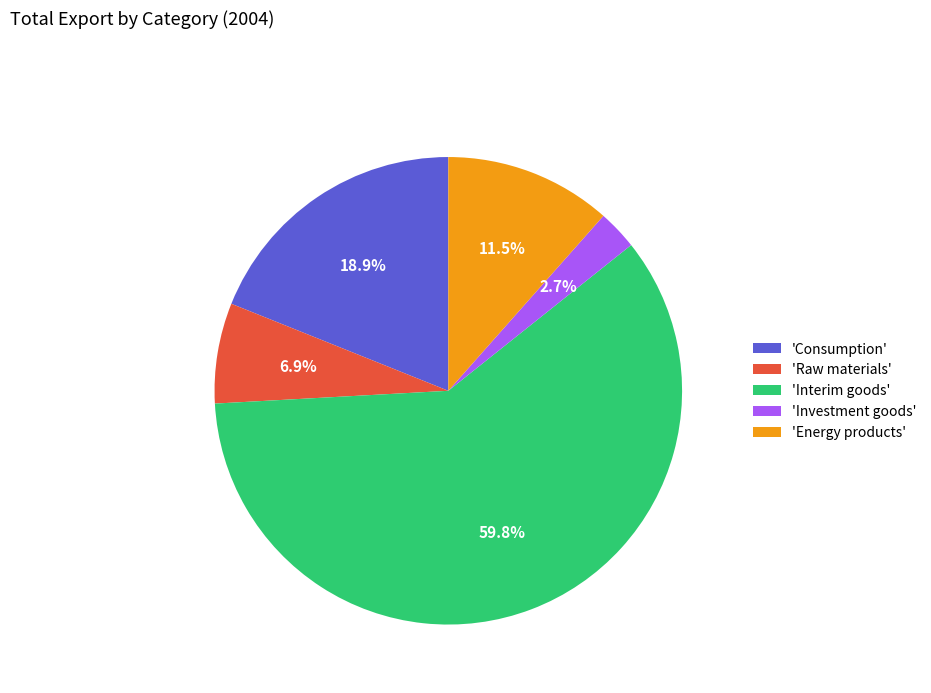

Between 'Interim goods' and 'Investment goods', which is larger?

'Interim goods'